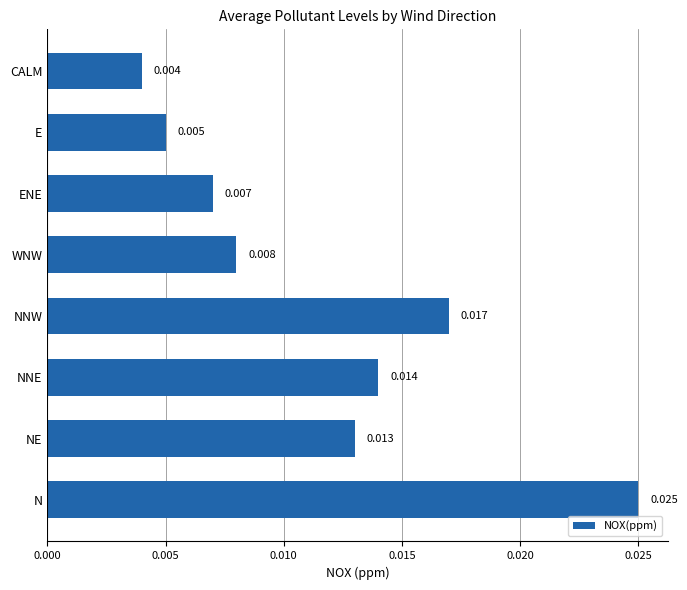

At which label is the value closest to 0?

CALM